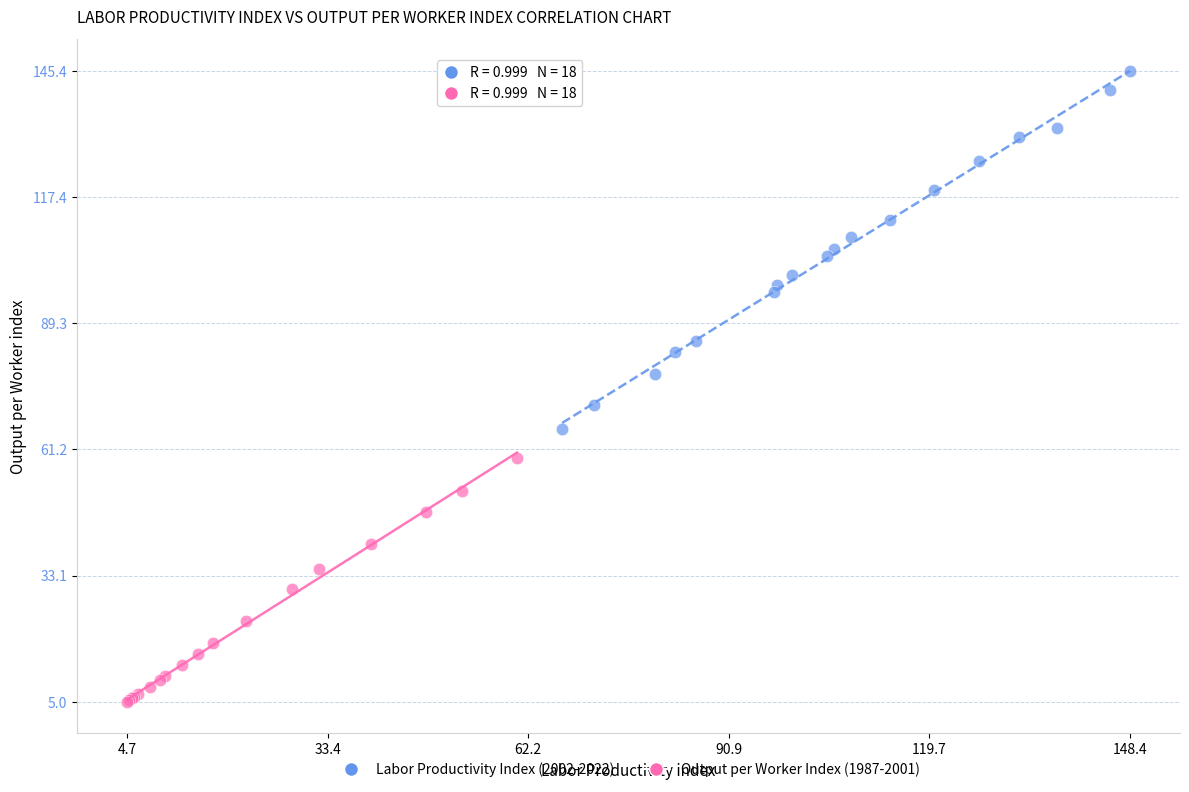

Which series contains the highest Y value?

Labor Productivity Index (2002-2022)